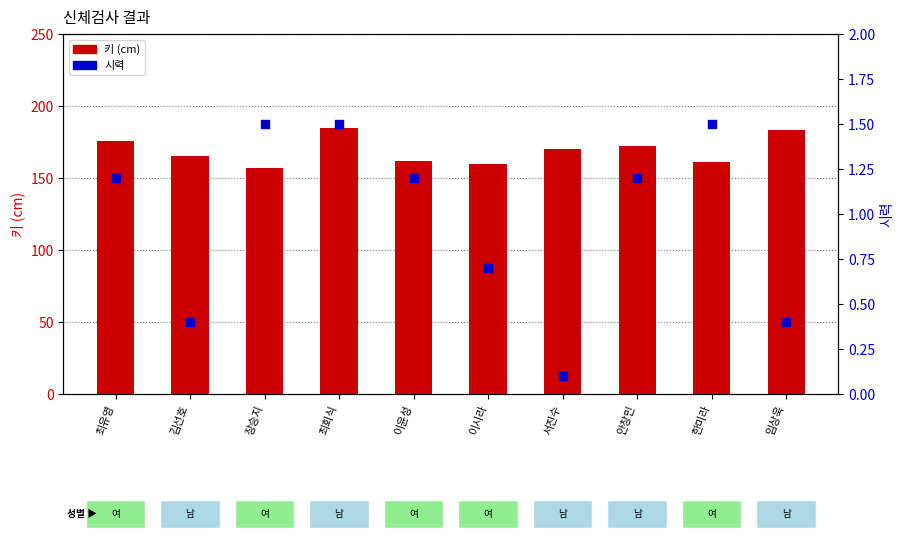

Which series has the largest total across all categories?

키